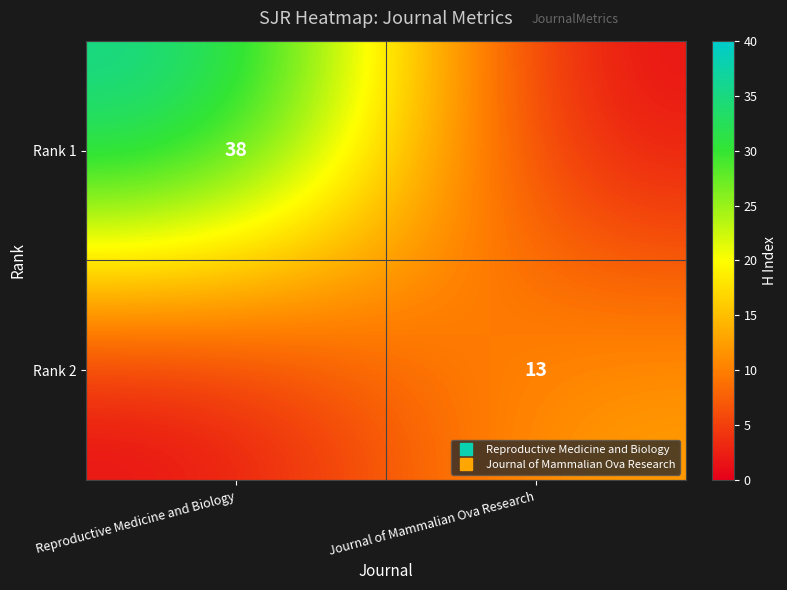

Which series changed the most between Reproductive Medicine and Biology and Journal of Mammalian Ova Research?

Rank 1